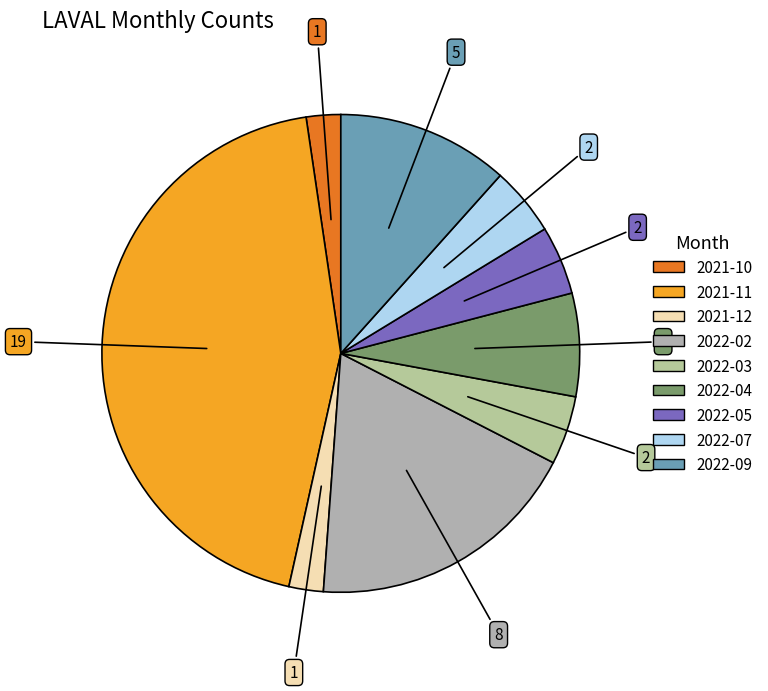

What is the smallest slice in the pie chart?

2021-10